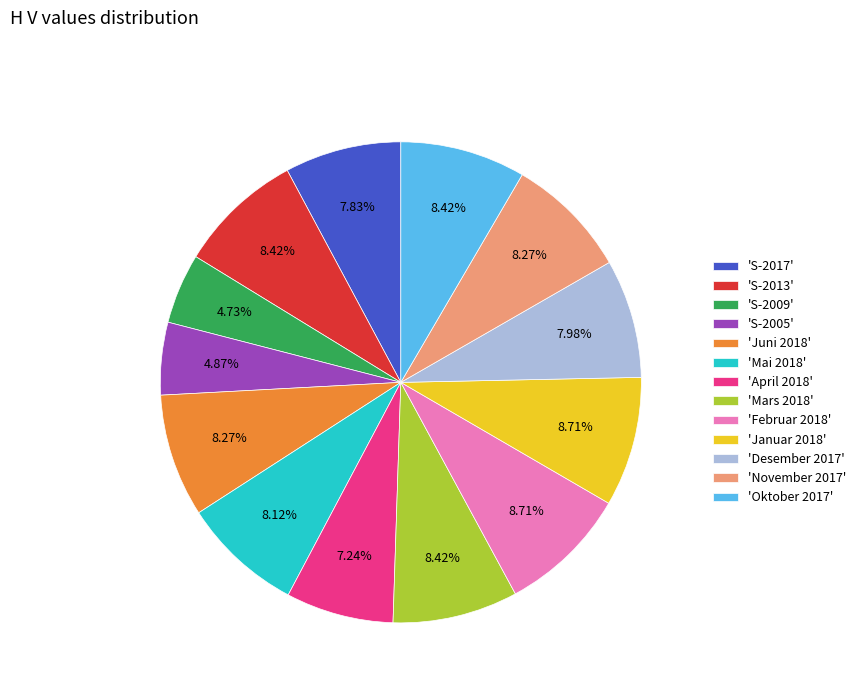

Between 'Oktober 2017' and 'S-2009', which is larger?

'Oktober 2017'